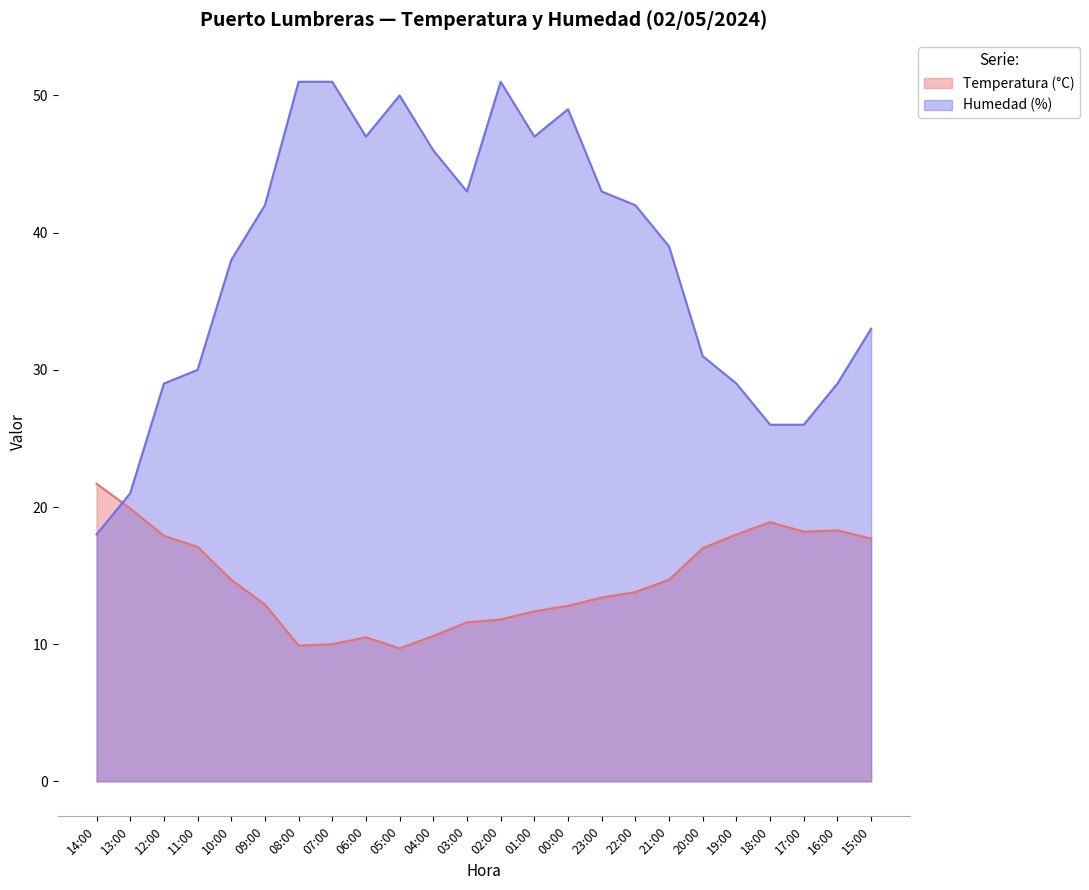

In Humedad (%), how many points are lower than both neighbors (excluding endpoints)?

3